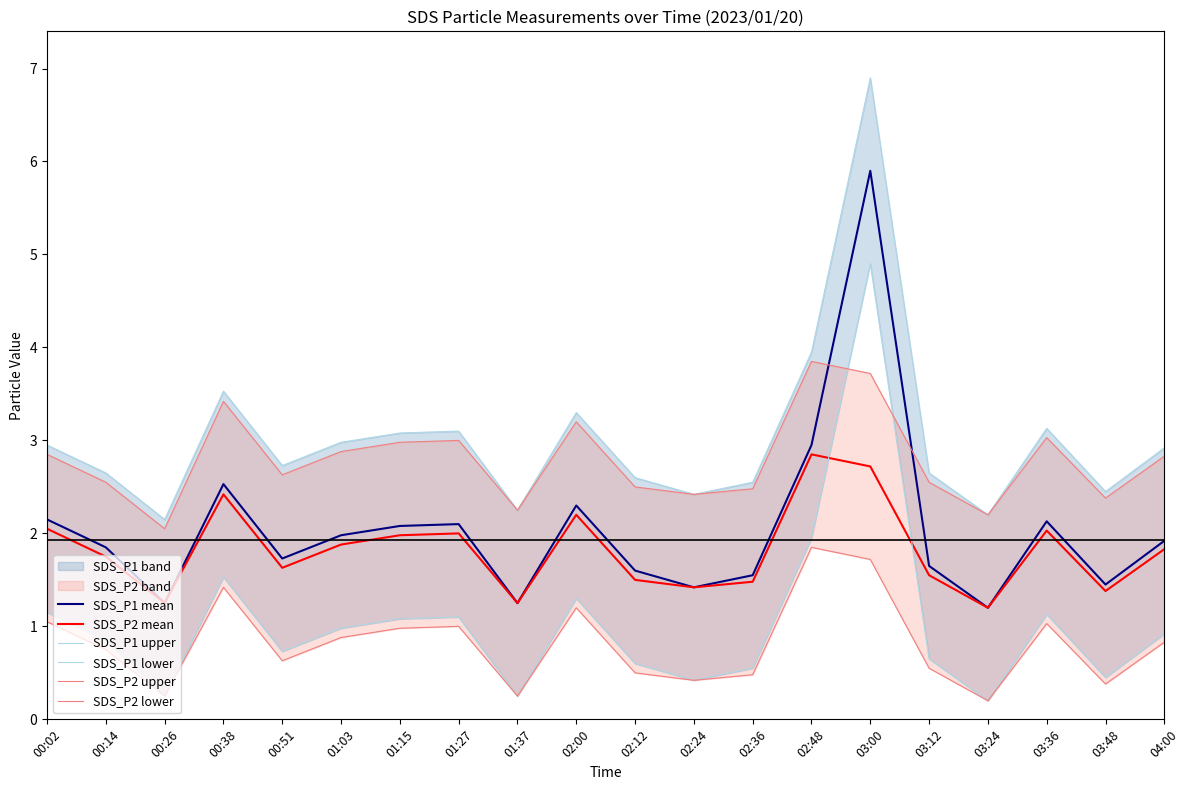

At how many categories does at least one series exceed 1?

20